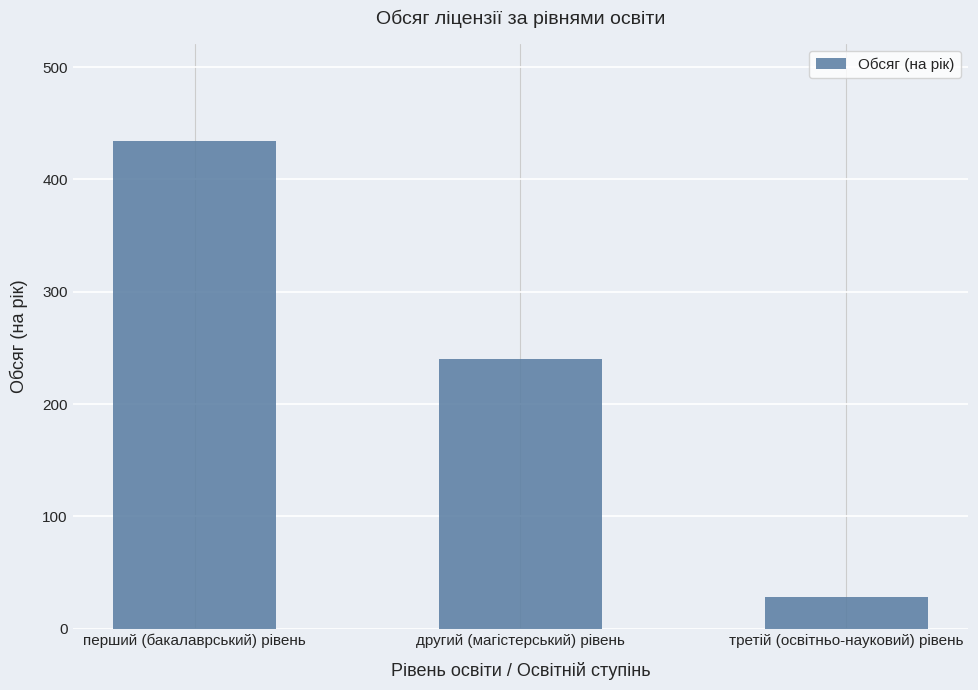

Count the number of data series in this chart.

1